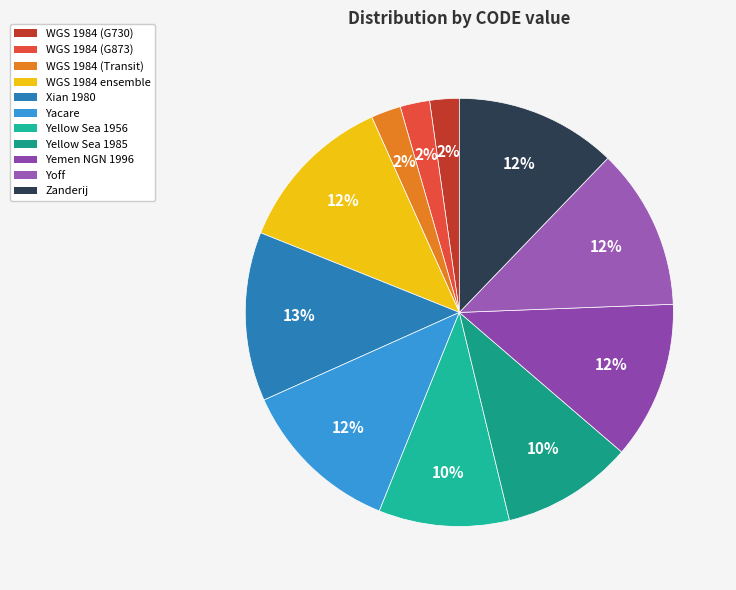

How many segments does this pie chart have?

11